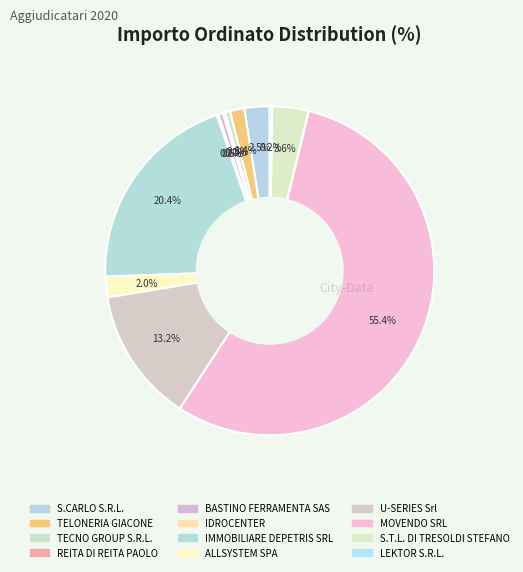

Which category has the biggest portion of the pie?

MOVENDO SRL